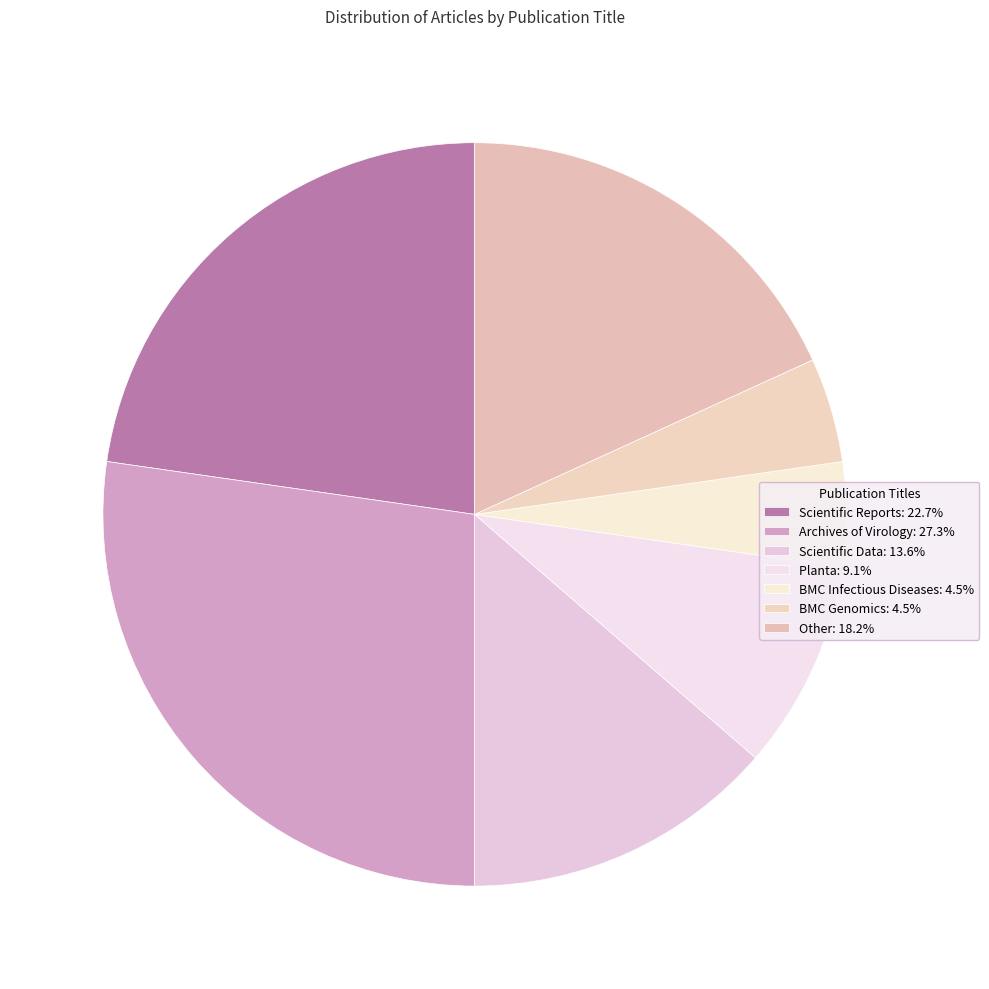

To the nearest percent, what is the difference between the largest and smallest slice percentages?

23%